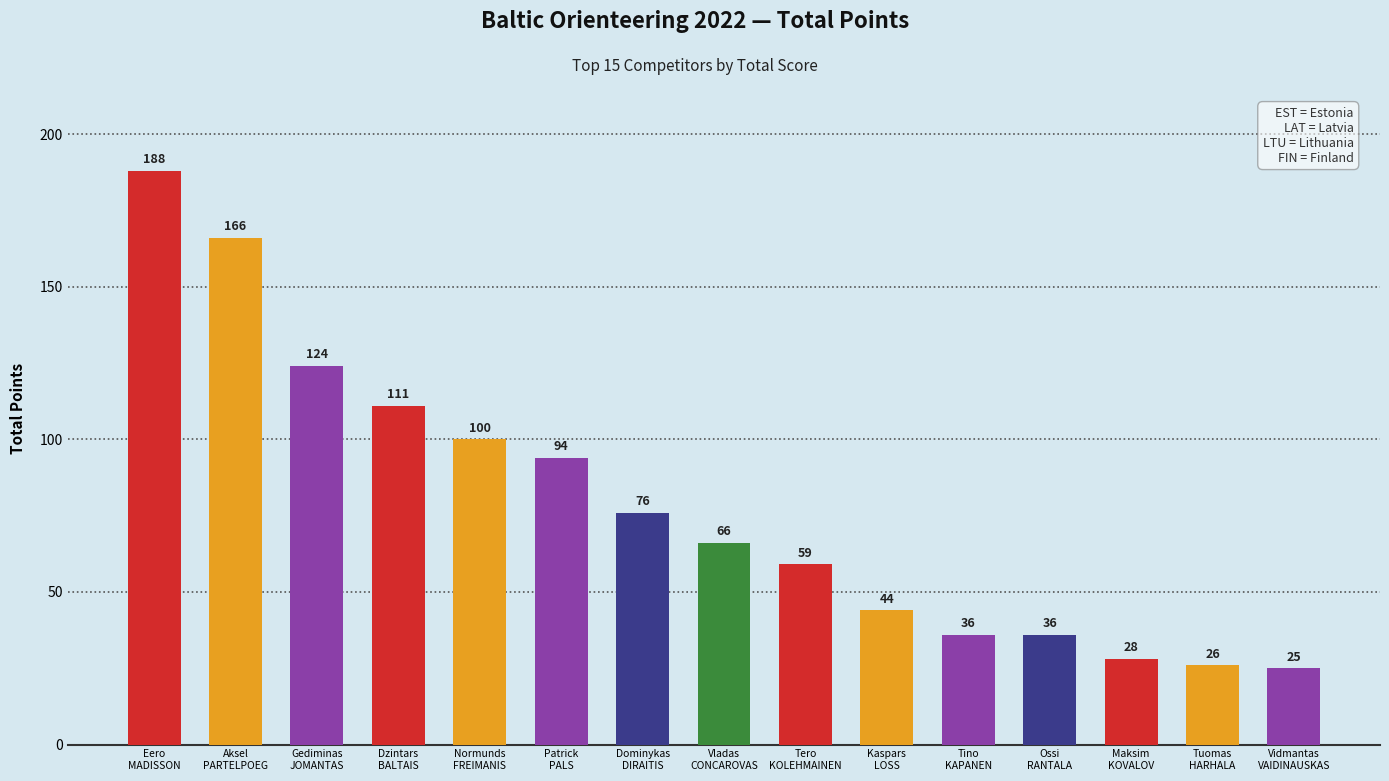

What is the sum of the values at Tino
KAPANEN and Vladas
CONCAROVAS?

102